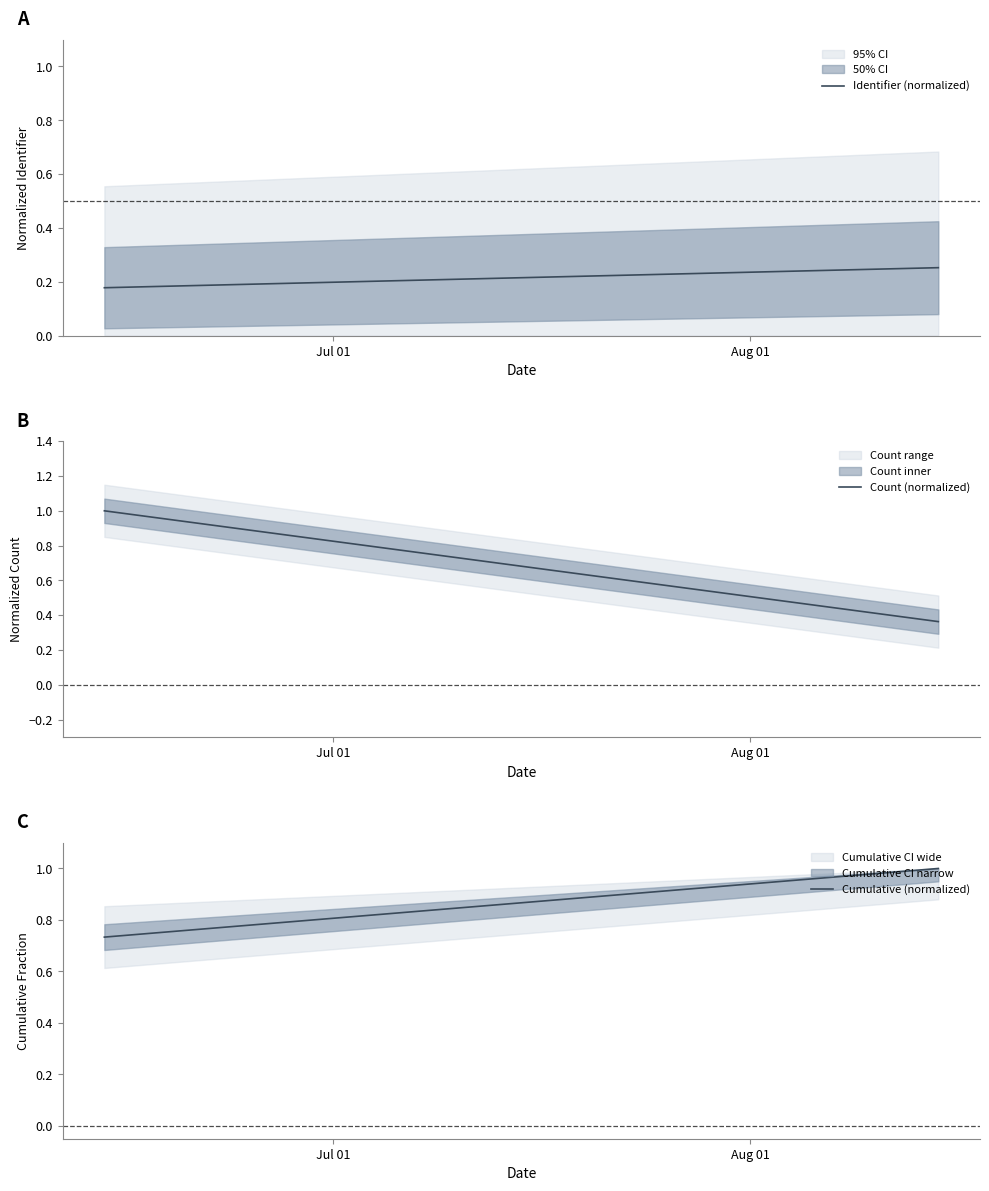

The Cumulative (normalized) series shows 0.5 at Aug 01. True or false?

False